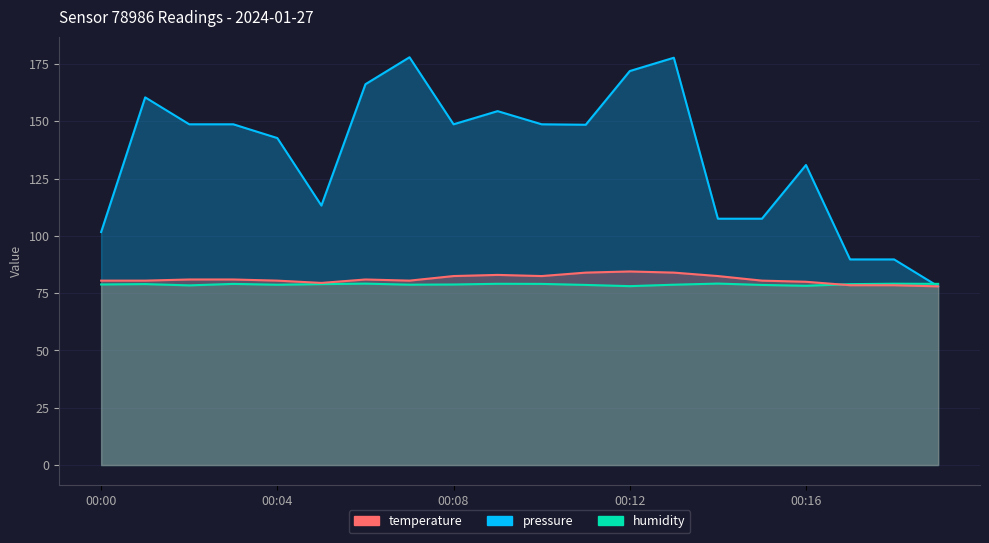

The value of humidity at 00:04 is 79.0. True or false?

True